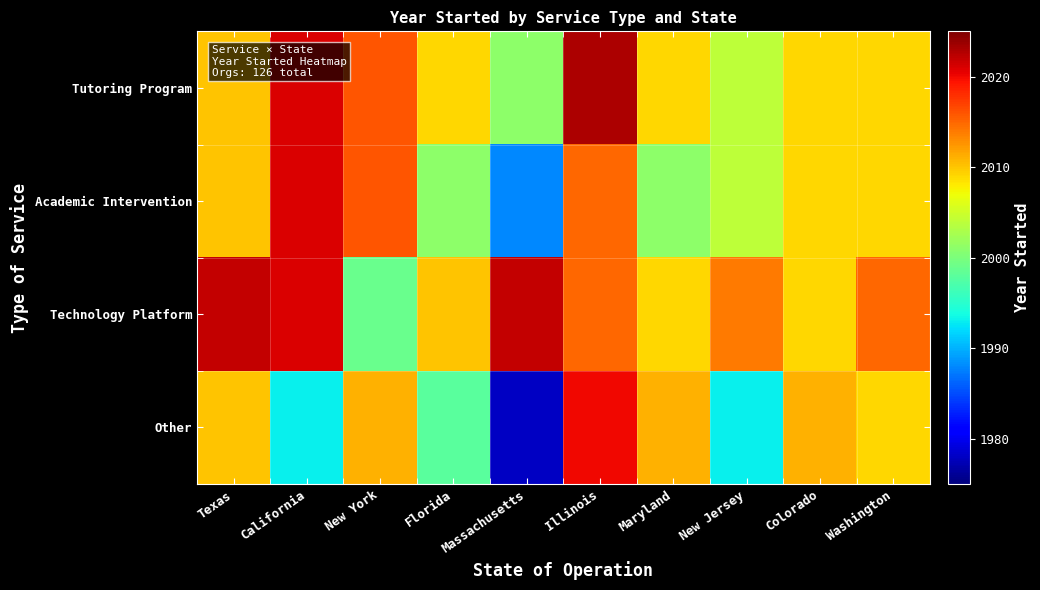

Rank the series by their maximum value, from lowest to highest.

Other, Academic Intervention, Technology Platform, Tutoring Program